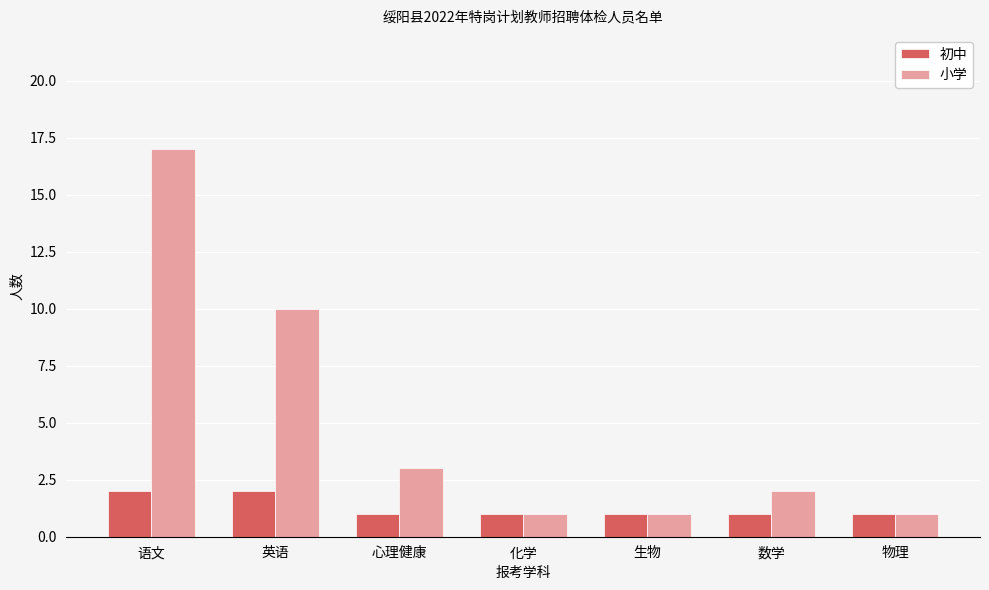

What is the label of the 1st bar from the left?

语文